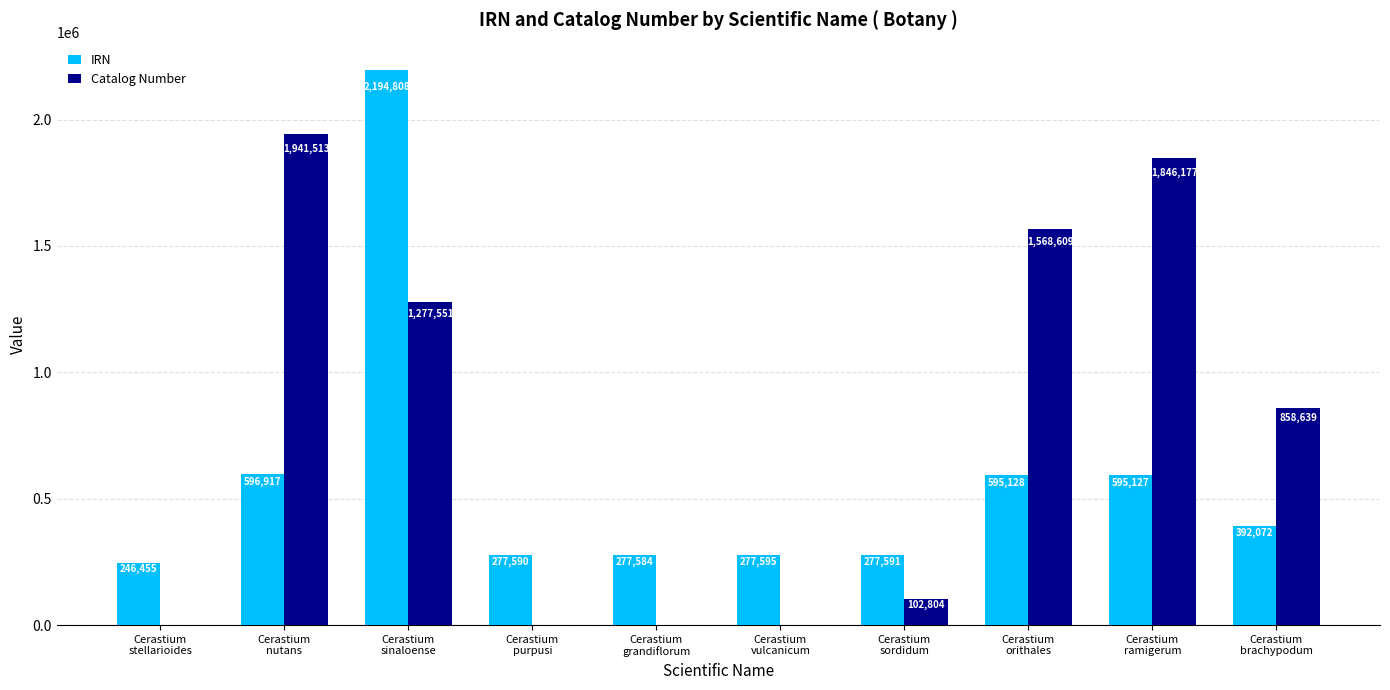

Are the bars grouped side by side (vs. stacked)?

Yes